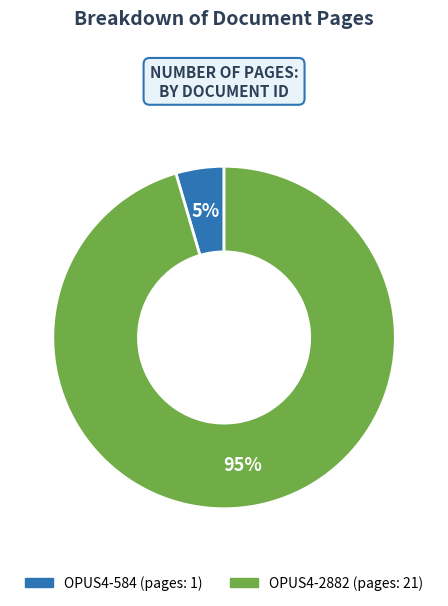

Do OPUS4-2882 and OPUS4-584 together represent more than half of the pie?

Yes